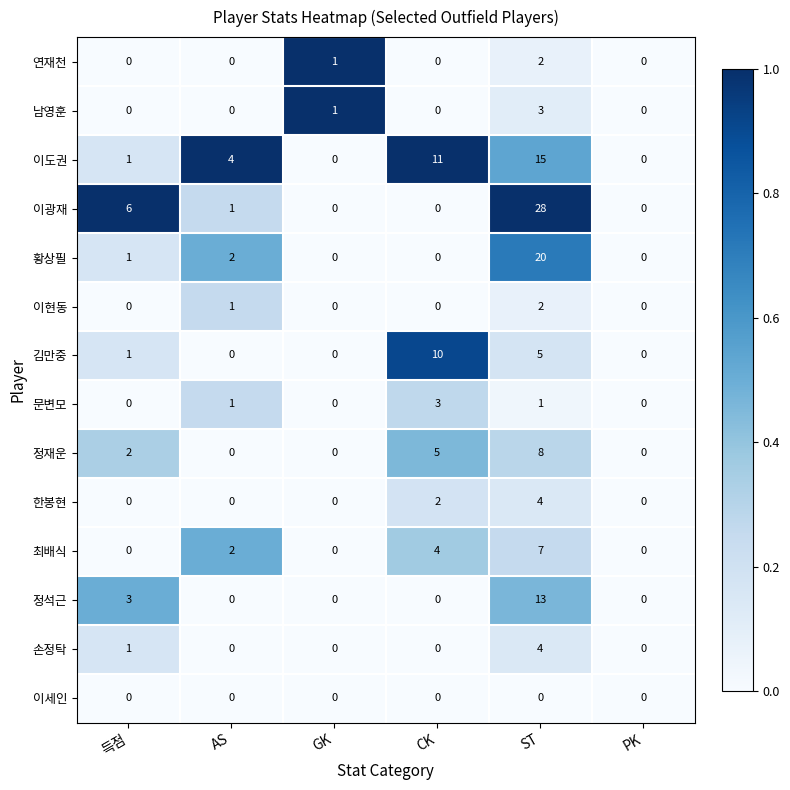

Between 득점 and ST, which series saw the biggest shift?

이광재